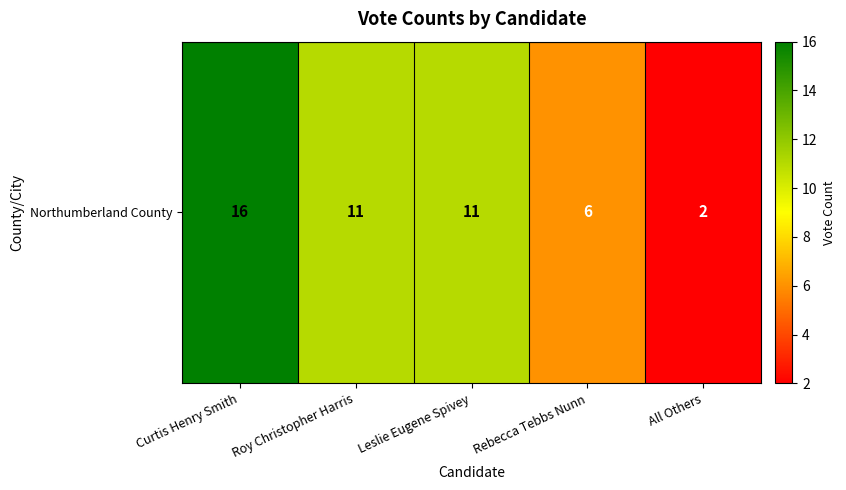

Which has a higher value, Roy Christopher Harris or Curtis Henry Smith?

Curtis Henry Smith